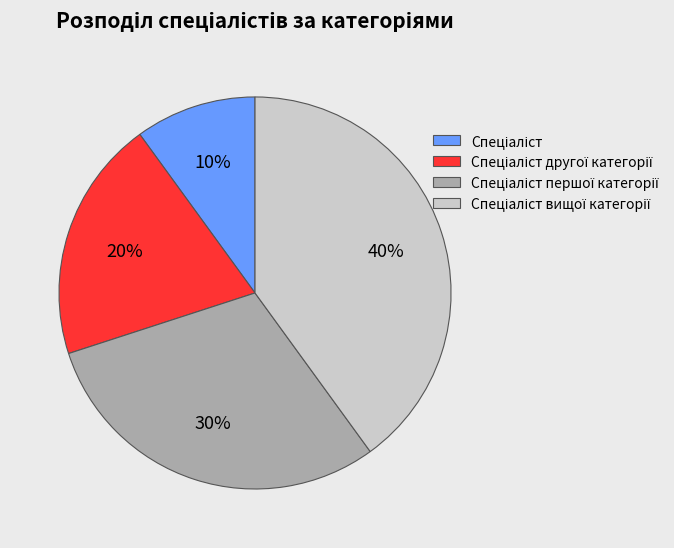

Does any single category account for the majority?

No